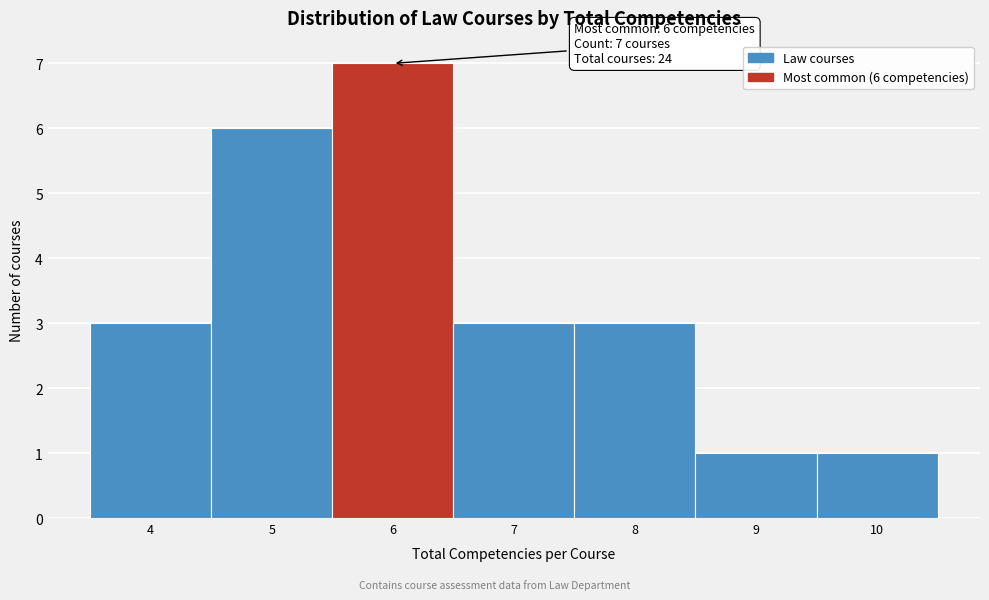

Which range on the x-axis has the tallest bar?

5.5 to 6.5